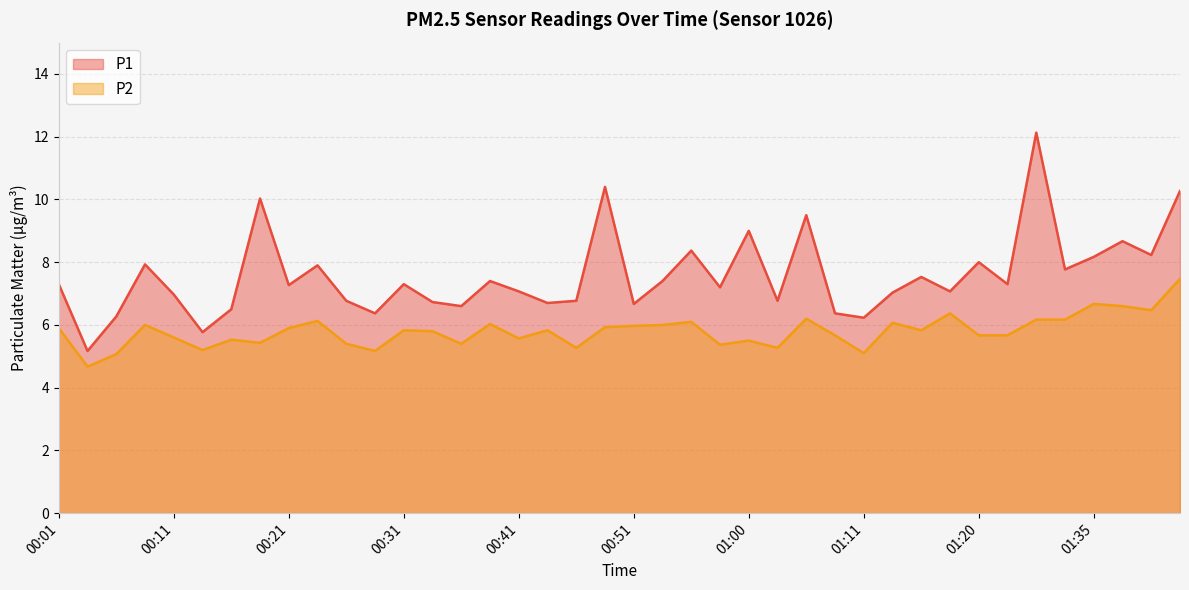

How many data points in P1 are above 7?

25